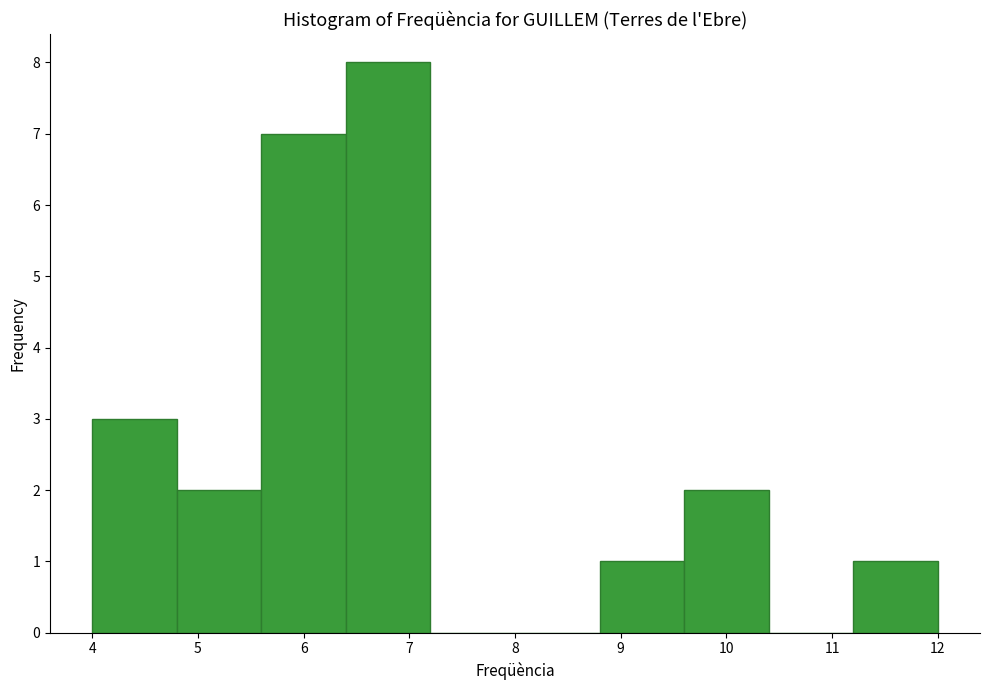

Reading left to right, list every bar in this chart as the range it spans on the x-axis followed by its height. The values are not printed on the chart, so give them approximately, as read against the axis.

4.0 to 4.8: 3
4.8 to 5.6: 2
5.6 to 6.4: 7
6.4 to 7.2: 8
7.2 to 8.0: 0
8.0 to 8.8: 0
8.8 to 9.6: 1
9.6 to 10.4: 2
10.4 to 11.2: 0
11.2 to 12.0: 1